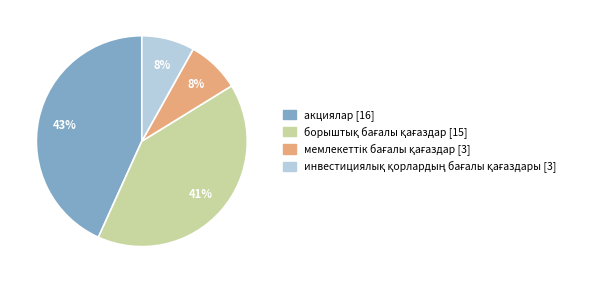

Which category has the biggest portion of the pie?

акциялар